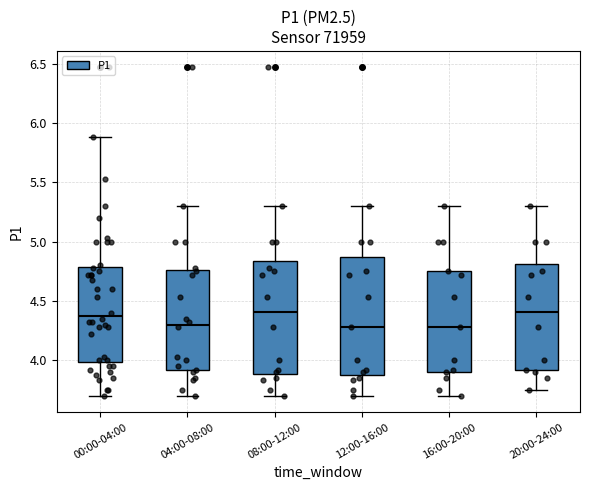

Reading left to right, read every box against the y-axis: the position of its median line, the range the box covers, and the ends of its whiskers. The values are not printed on the chart, so give them approximately, as read against the axis.

00:00-04:00: median 4.40, box 4.00 to 4.80, whiskers 3.70 to 5.90
04:00-08:00: median 4.30, box 3.90 to 4.75, whiskers 3.70 to 5.30
08:00-12:00: median 4.40, box 3.90 to 4.85, whiskers 3.70 to 5.30
12:00-16:00: median 4.30, box 3.90 to 4.90, whiskers 3.70 to 5.30
16:00-20:00: median 4.30, box 3.90 to 4.75, whiskers 3.70 to 5.30
20:00-24:00: median 4.40, box 3.90 to 4.80, whiskers 3.75 to 5.30